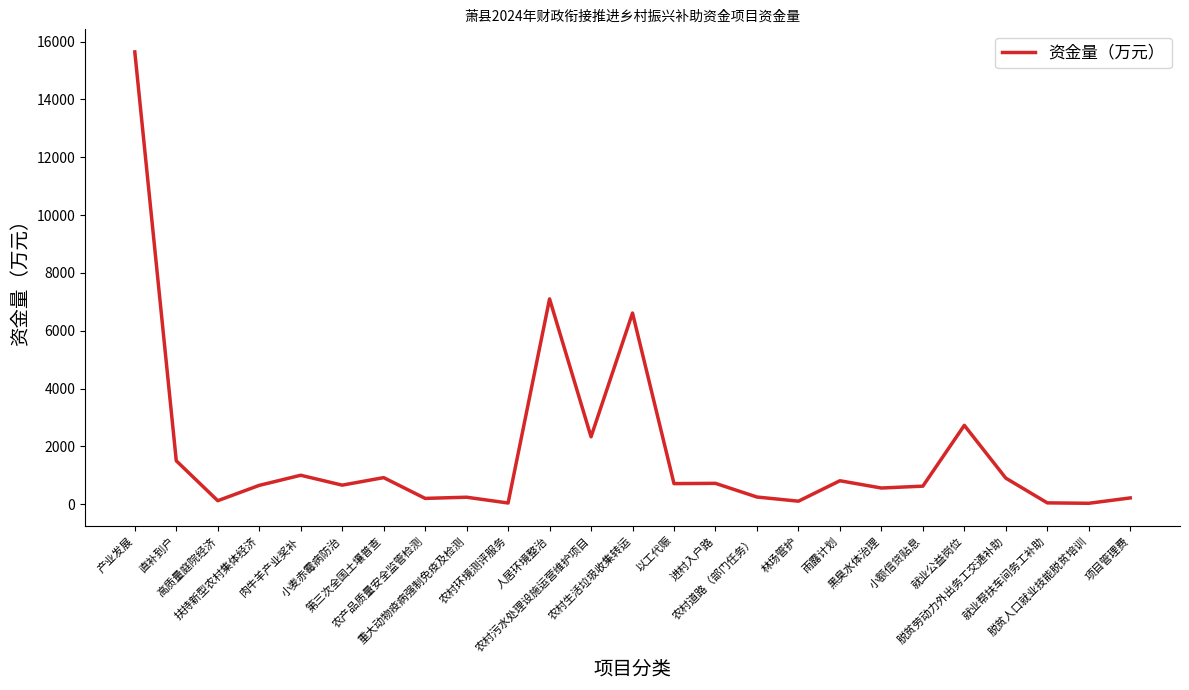

What is the difference between the second highest and minimum values?

7069.2